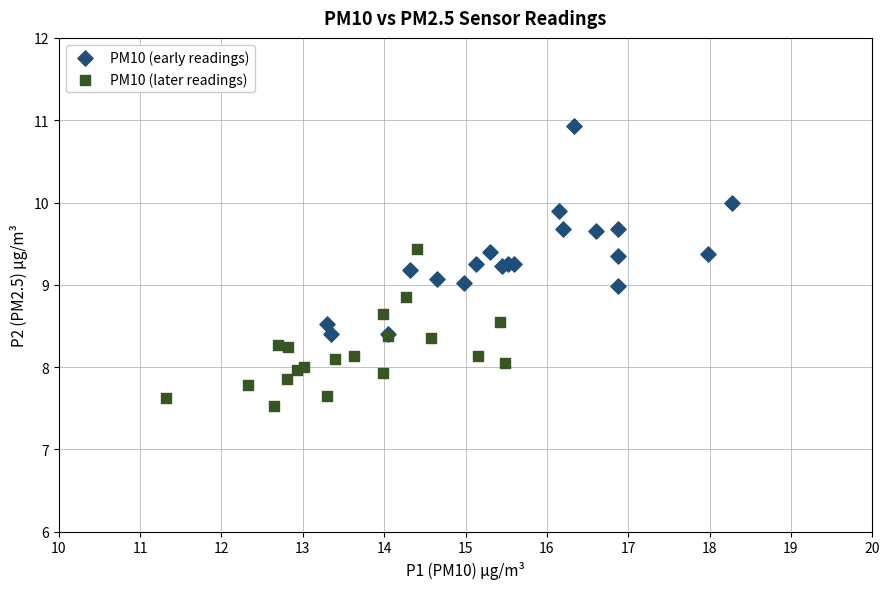

Which series contains the highest Y value?

PM10 (early readings)